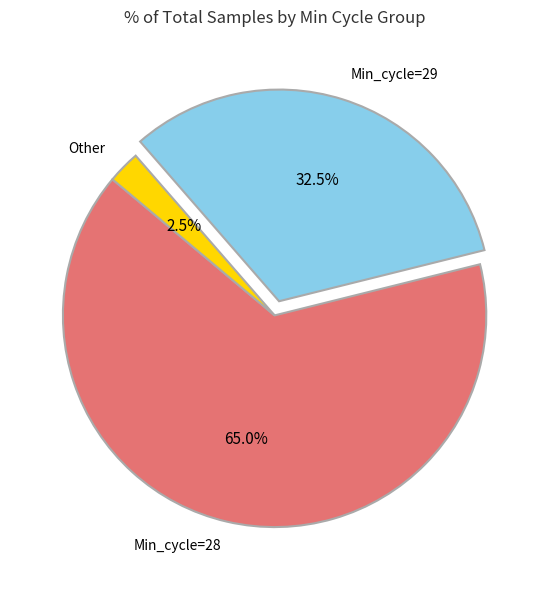

Is there a majority slice in this chart?

Yes